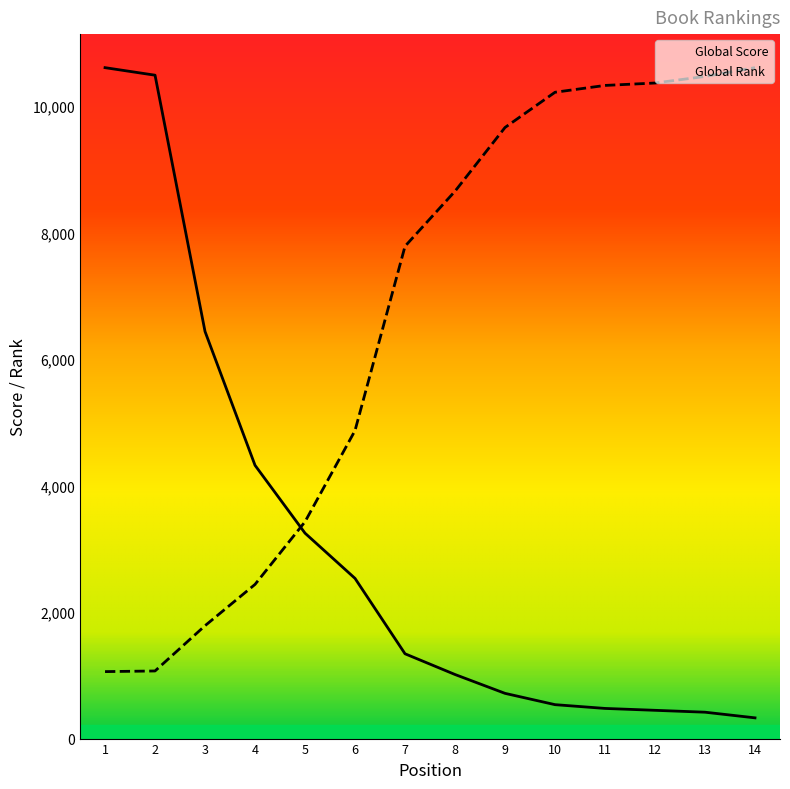

At which category is the sum across all series the highest?

1